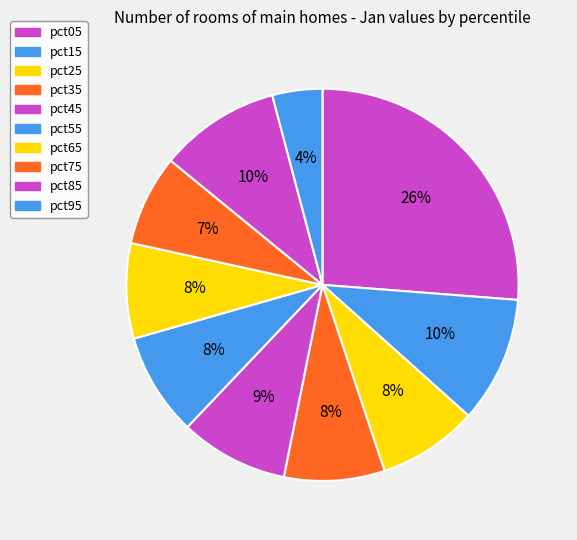

Count the number of slices in the pie.

10